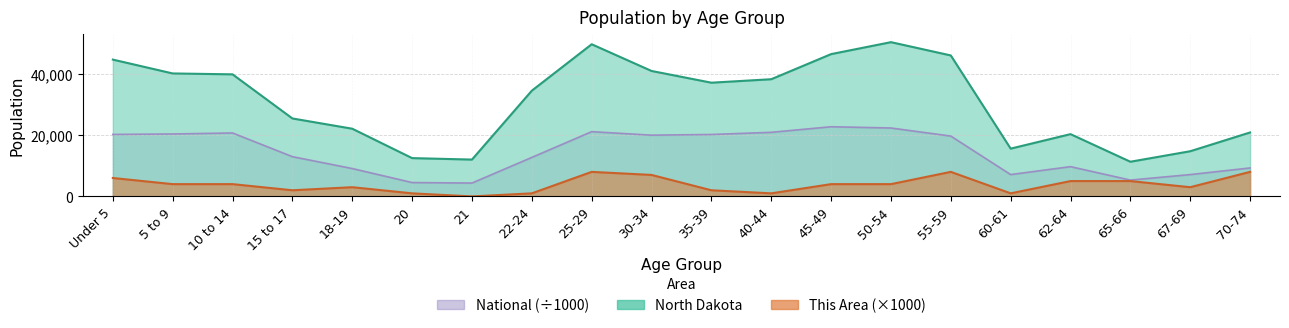

What is the difference between the maximum and second lowest values in the National series?

18189.5